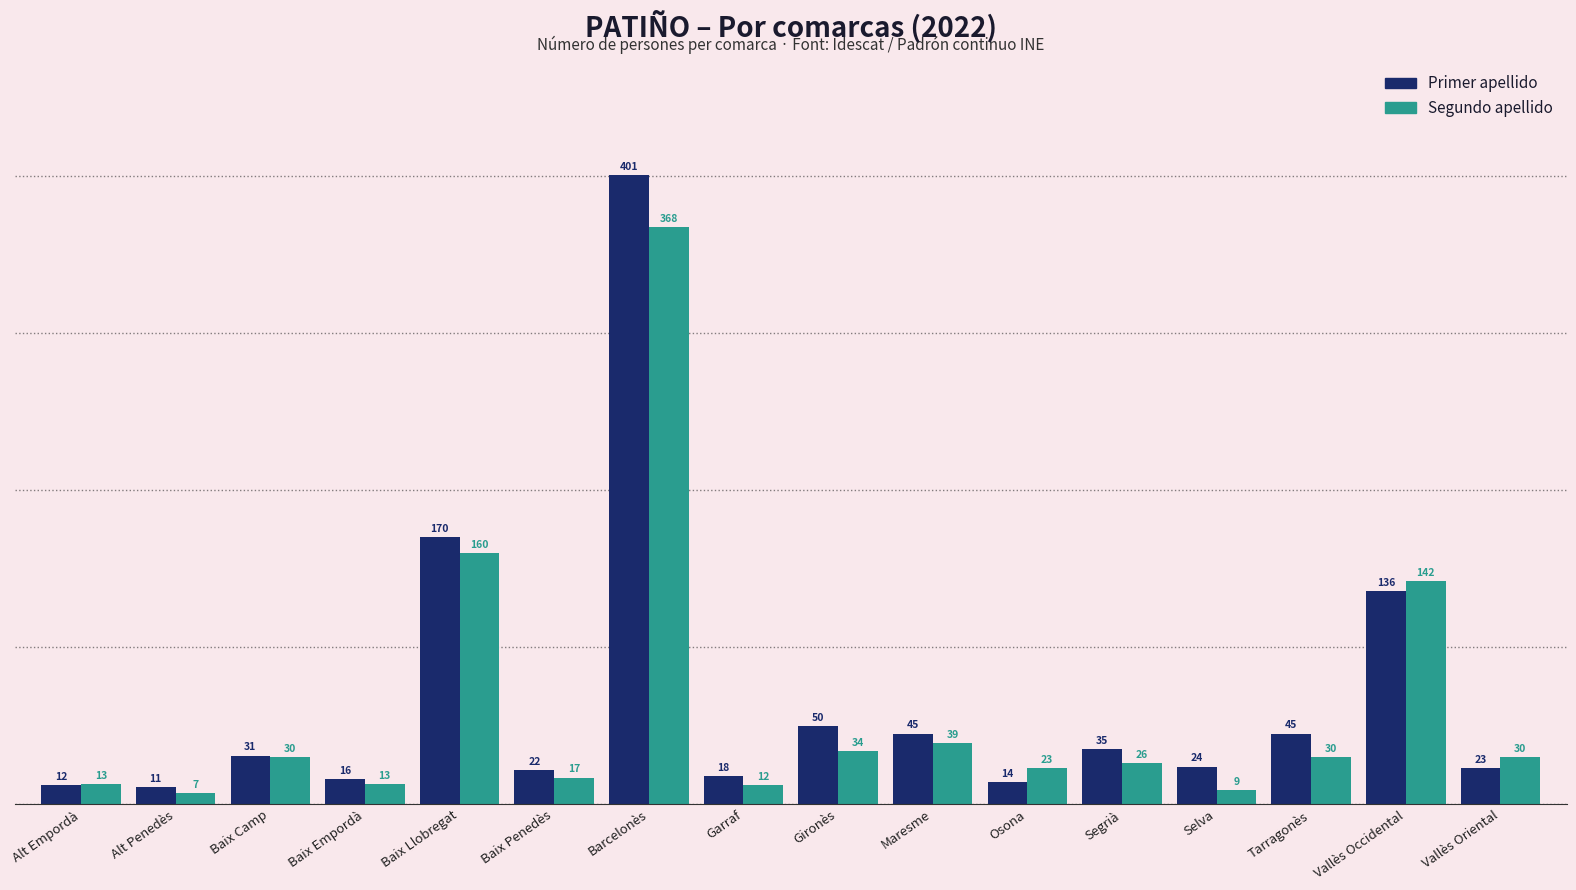

At which label is Segundo apellido closest to 187?

Baix Llobregat